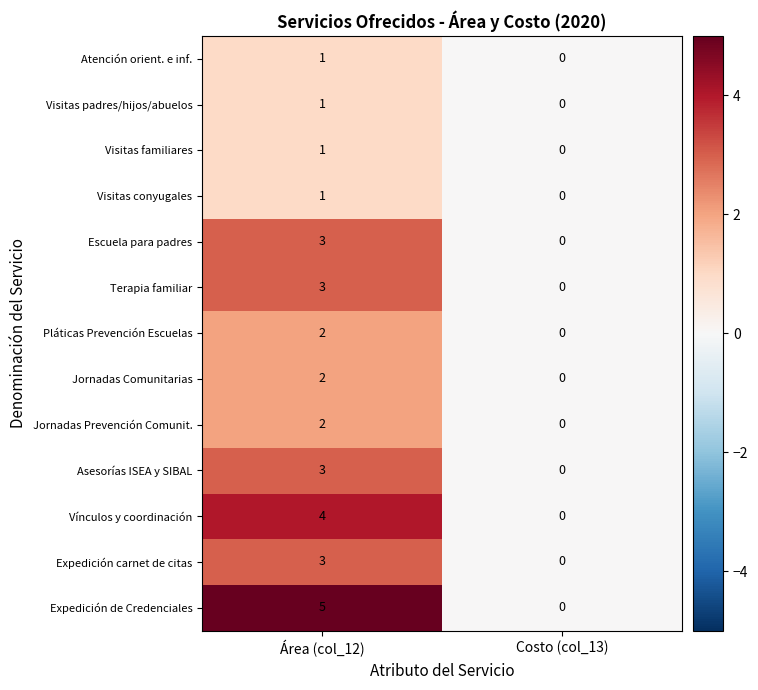

What is the difference between the maximum and minimum values in the Terapia familiar series?

3